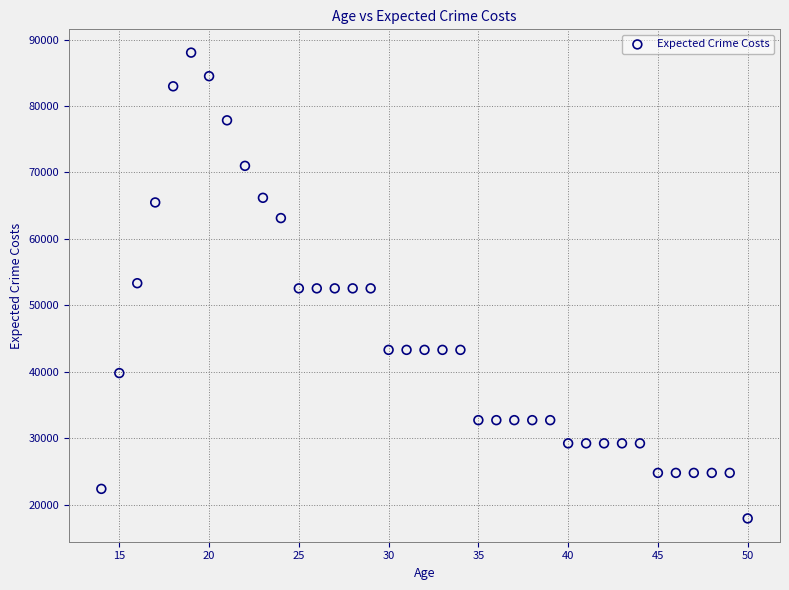

What is the range of X values (max minus min)?

36.0